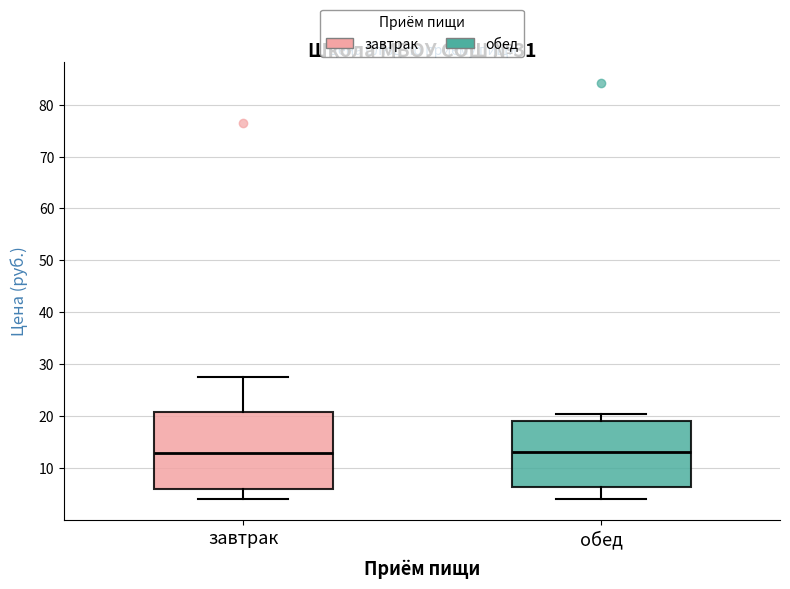

Reading left to right, read every box against the y-axis: the position of its median line, the range the box covers, and the ends of its whiskers. The values are not printed on the chart, so give them approximately, as read against the axis.

завтрак: median 13, box 6 to 21, whiskers 4 to 28
обед: median 13, box 6 to 19, whiskers 4 to 20